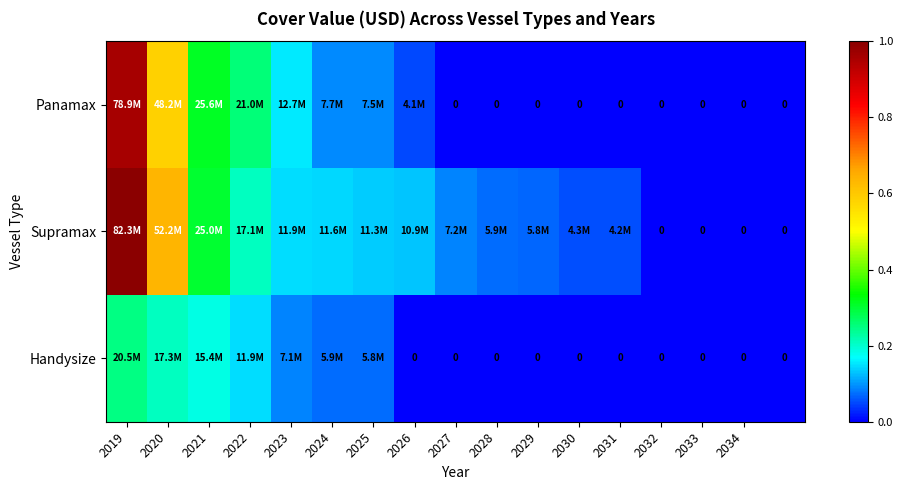

The value of Supramax at 2024 is 0.1. True or false?

True